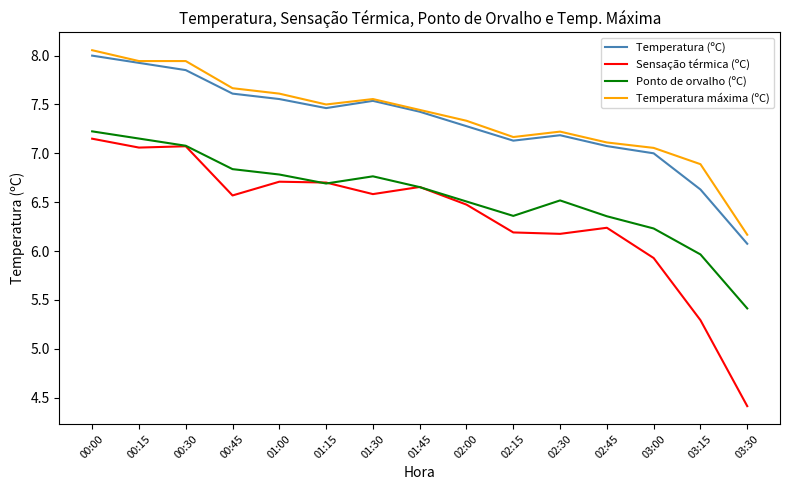

What is the spread (max minus min) of values at 01:00?

0.9